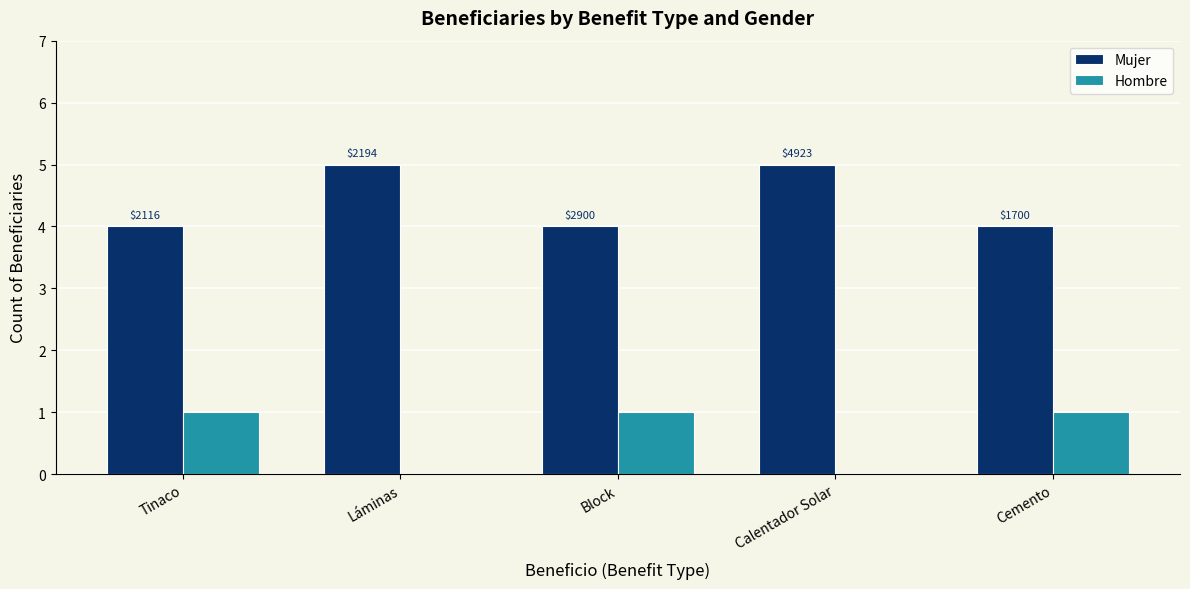

Which has a higher value, Cemento or Block?

Cemento